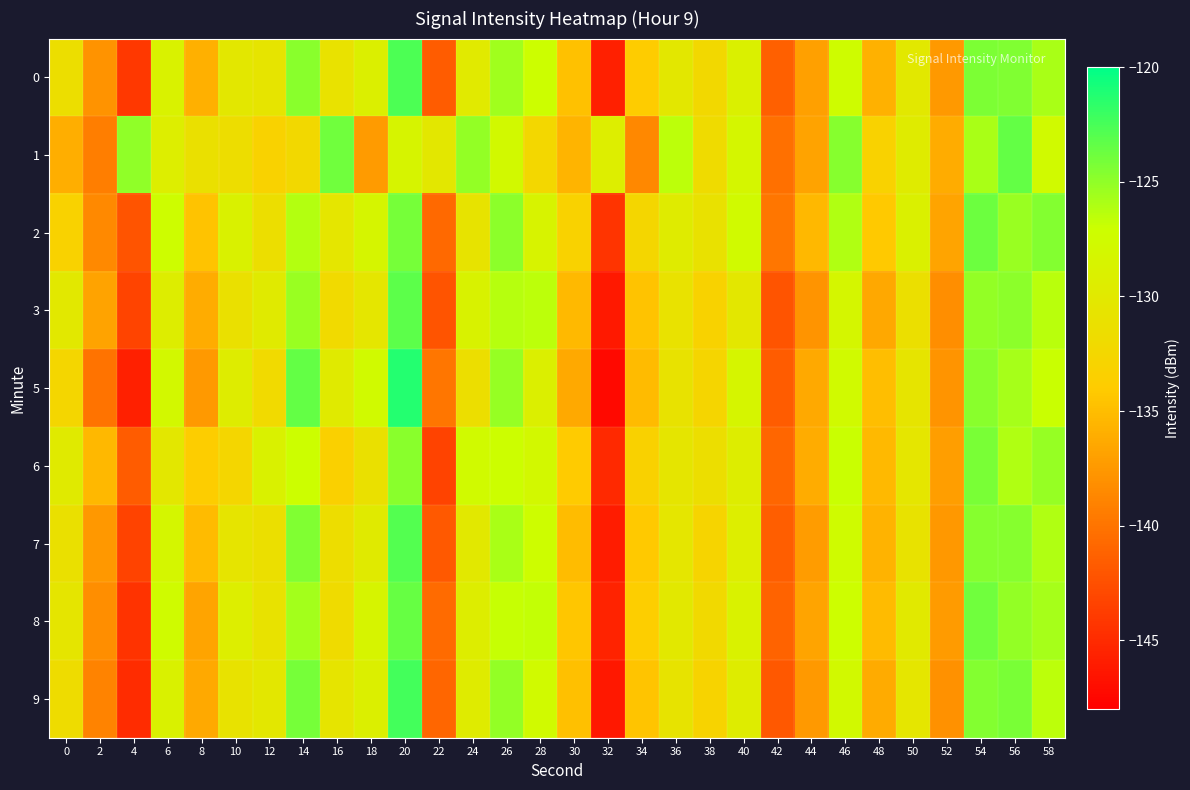

What is the total value across all series at 2?

-1242.7